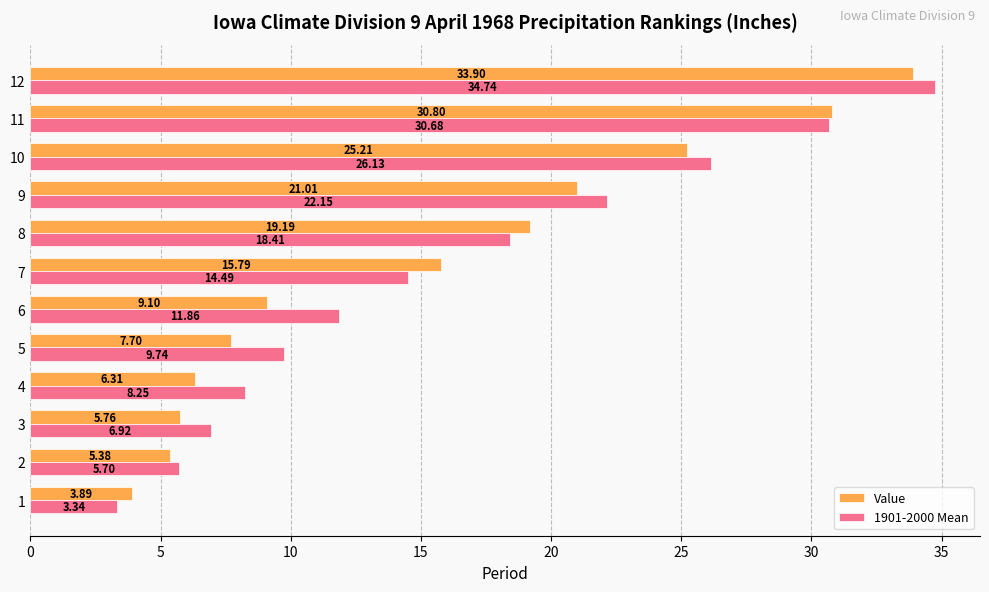

Rank the series at 1 from highest to lowest value.

Value, 1901-2000 Mean